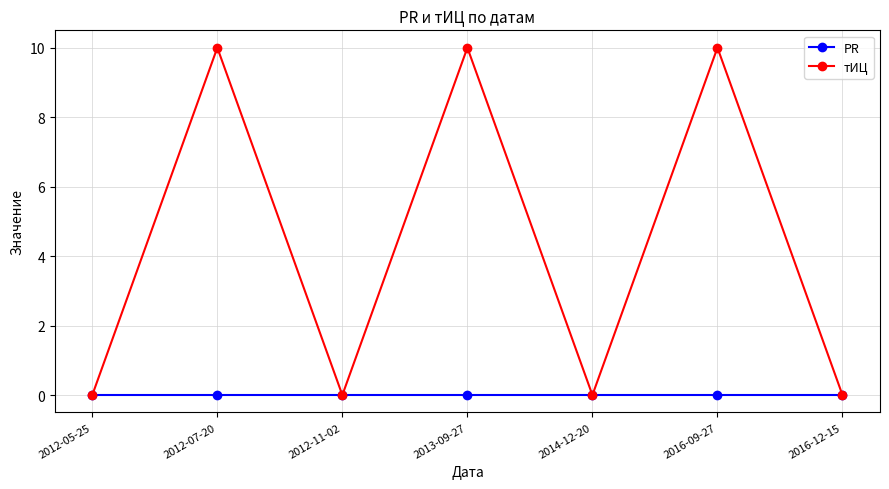

The value of тИЦ at 2013-09-27 is 6. True or false?

False